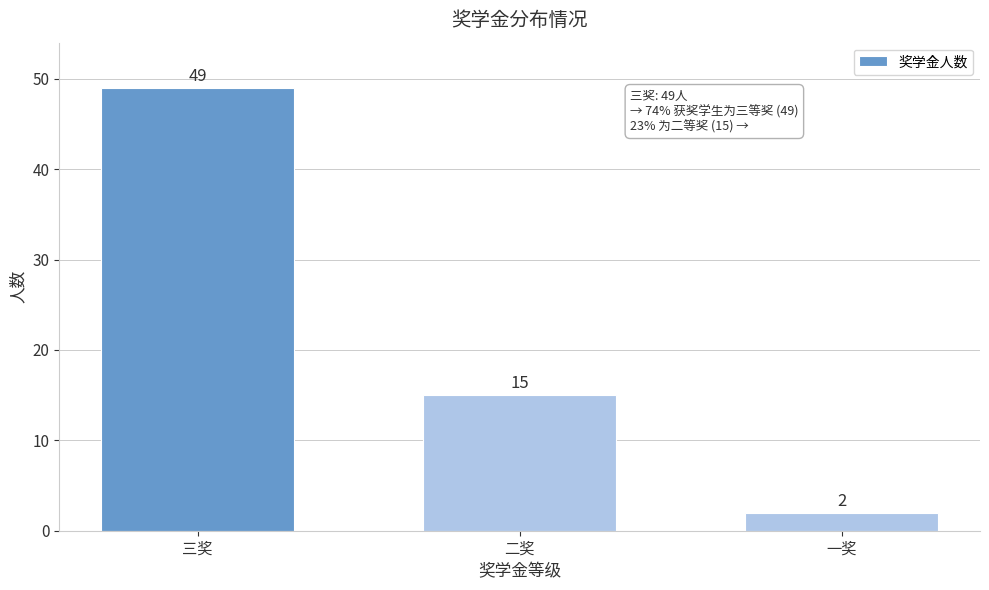

Reading left to right, transcribe all the data shown in this chart.

三奖=49	二奖=15	一奖=2